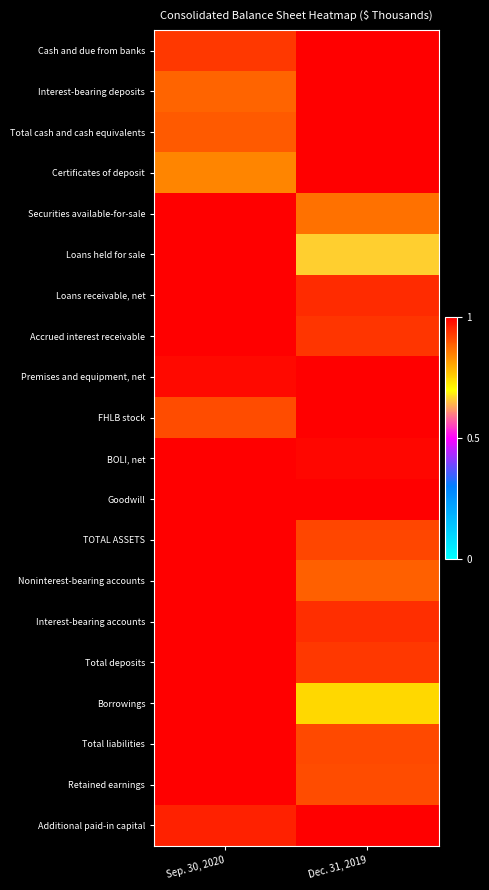

Which series has the widest spread of values?

Loans held for sale